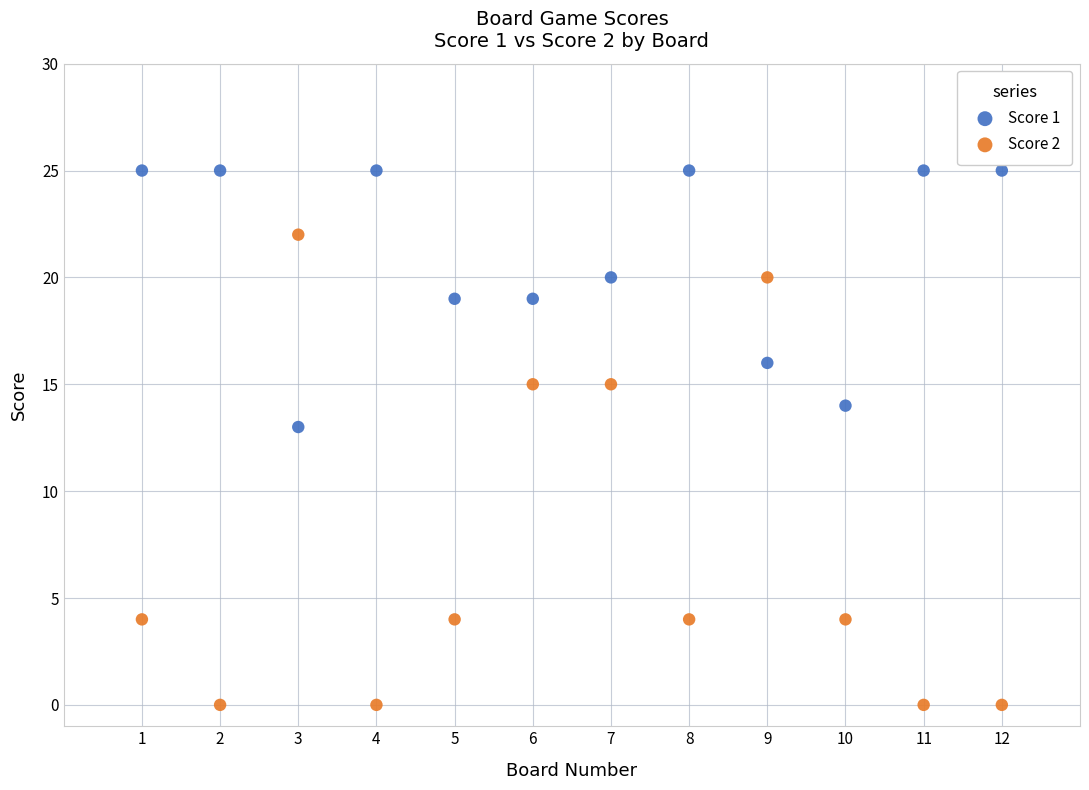

Which series contains the lowest Y value?

Score 2